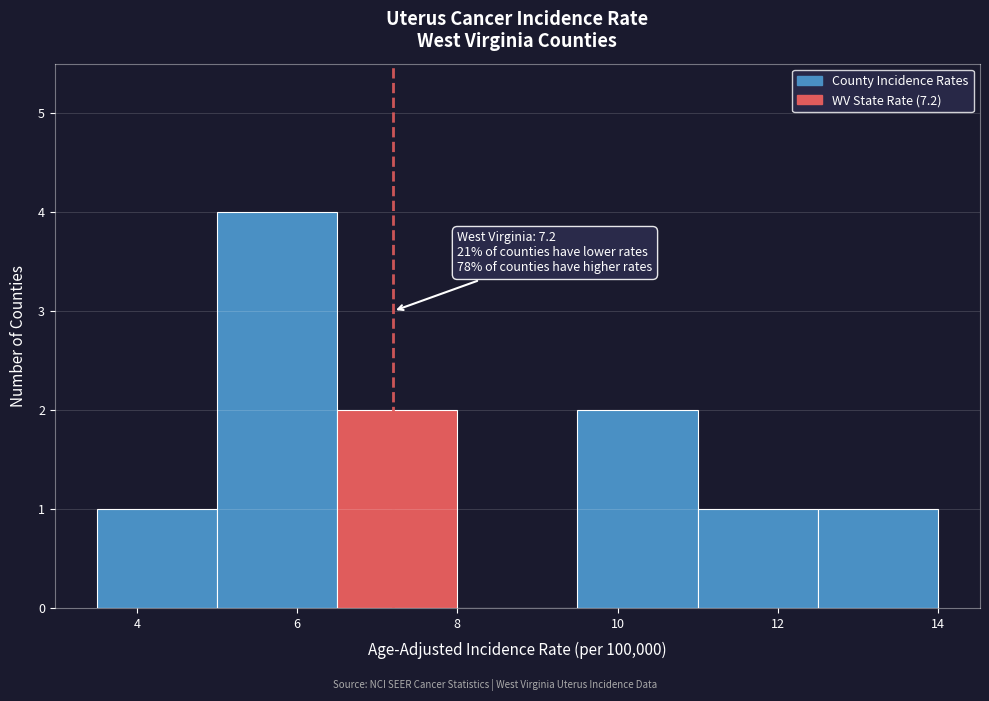

Which range on the x-axis has the tallest bar?

5.0 to 6.5